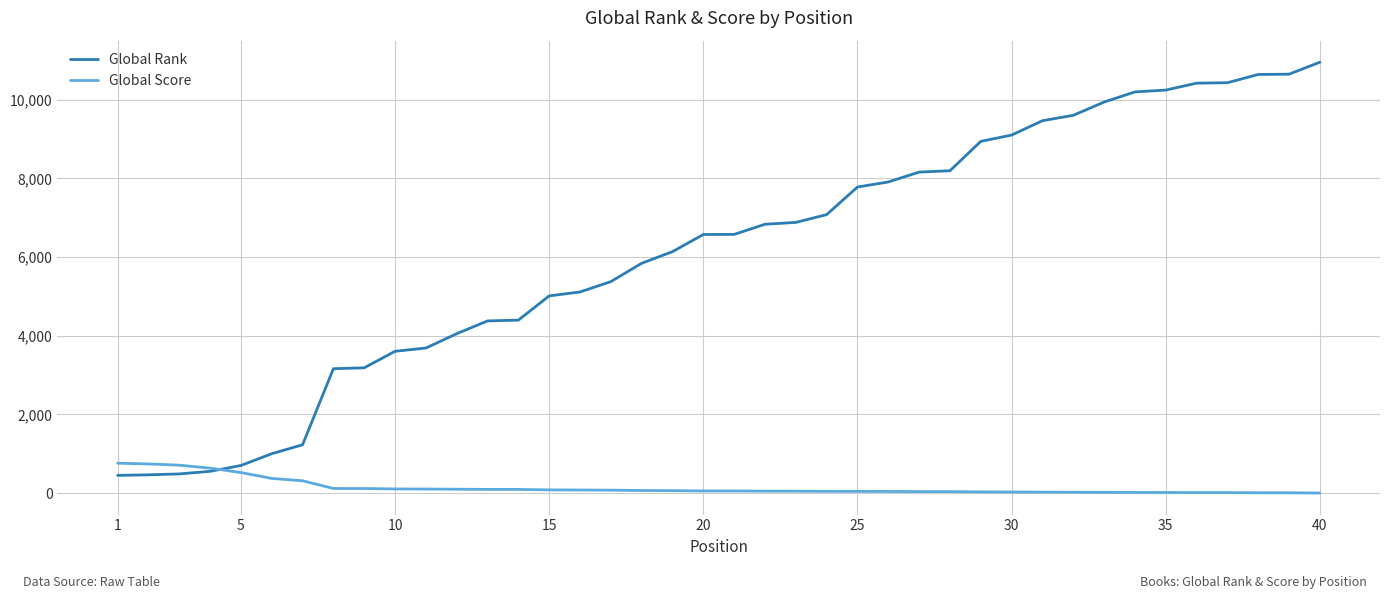

Rank the series by their maximum value, from lowest to highest.

Global Score, Global Rank